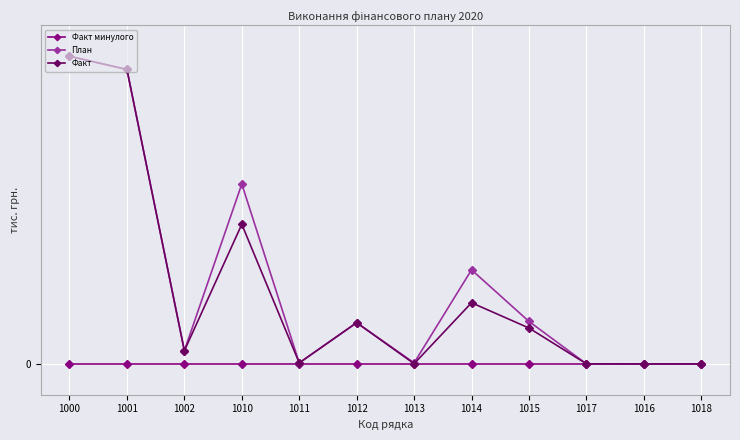

Reading left to right, transcribe all the data shown in this chart.

Факт минулого: 0.0	0.0	0.0	0.0	0.0	0.0	0.0	0.0	0.0	0.0	0.0	0.0
План: 94.8	90.7	4.1	55.4	0.3	12.7	0.3	29.0	13.1	0.0	0.0	0.0
Факт: 94.7	90.7	4.1	43.0	0.3	12.7	0.1	18.8	11.1	0.0	0.0	0.0